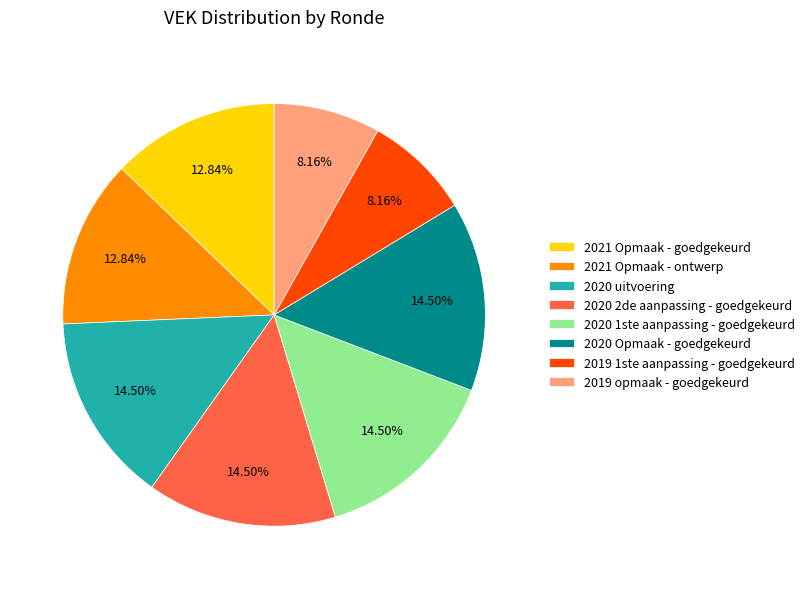

What is the ratio of the value at 2019 1ste aanpassing - goedgekeurd to the value at 2020 Opmaak - goedgekeurd?

0.6